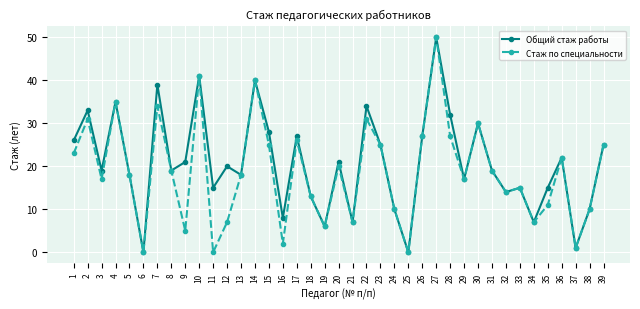

True or false: Стаж по специальности has more than 1 points higher than both neighbors.

True